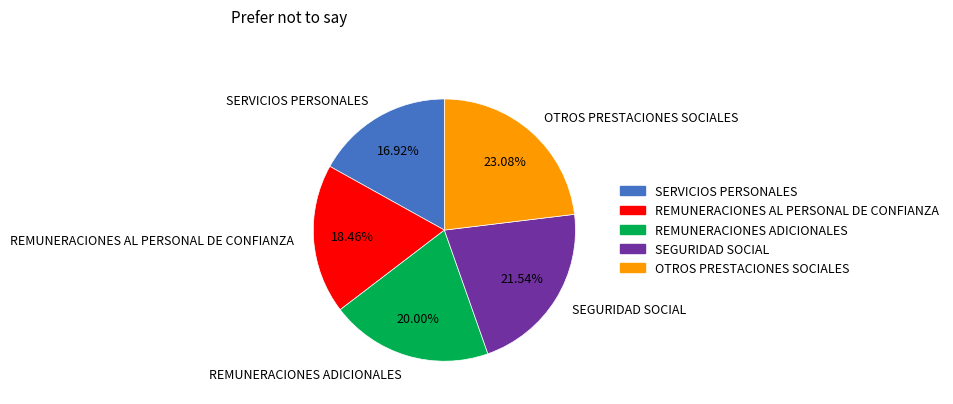

To the nearest percent, what portion does OTROS PRESTACIONES SOCIALES represent?

23%